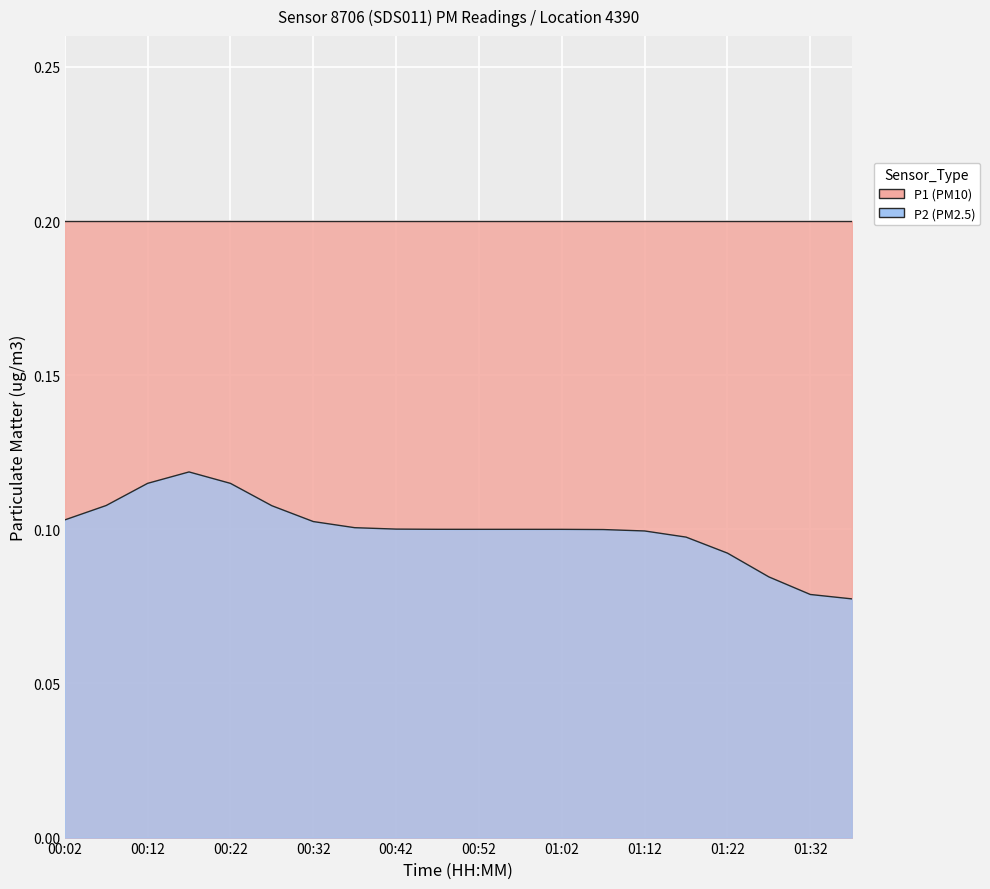

Rank the categories by P1 value from highest to lowest.

00:02, 00:07, 00:12, 00:17, 00:22, 00:27, 00:32, 00:37, 00:42, 00:47, 00:52, 00:57, 01:02, 01:07, 01:12, 01:17, 01:22, 01:27, 01:32, 01:37